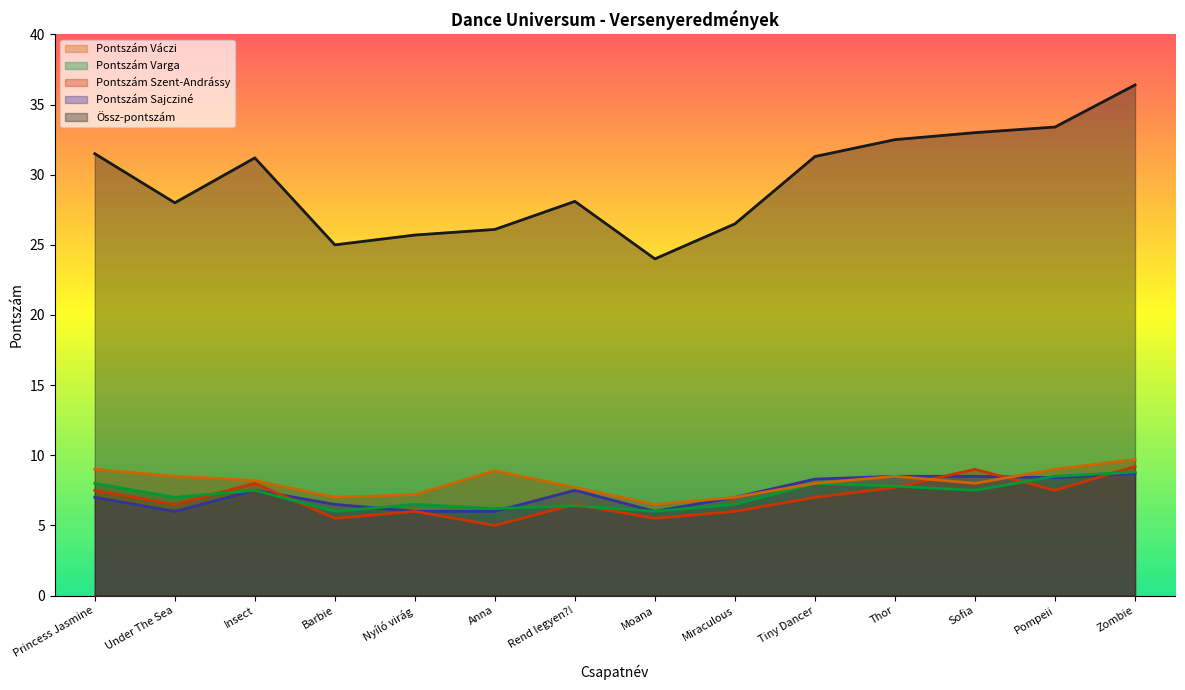

What position from the left is Barbie?

4